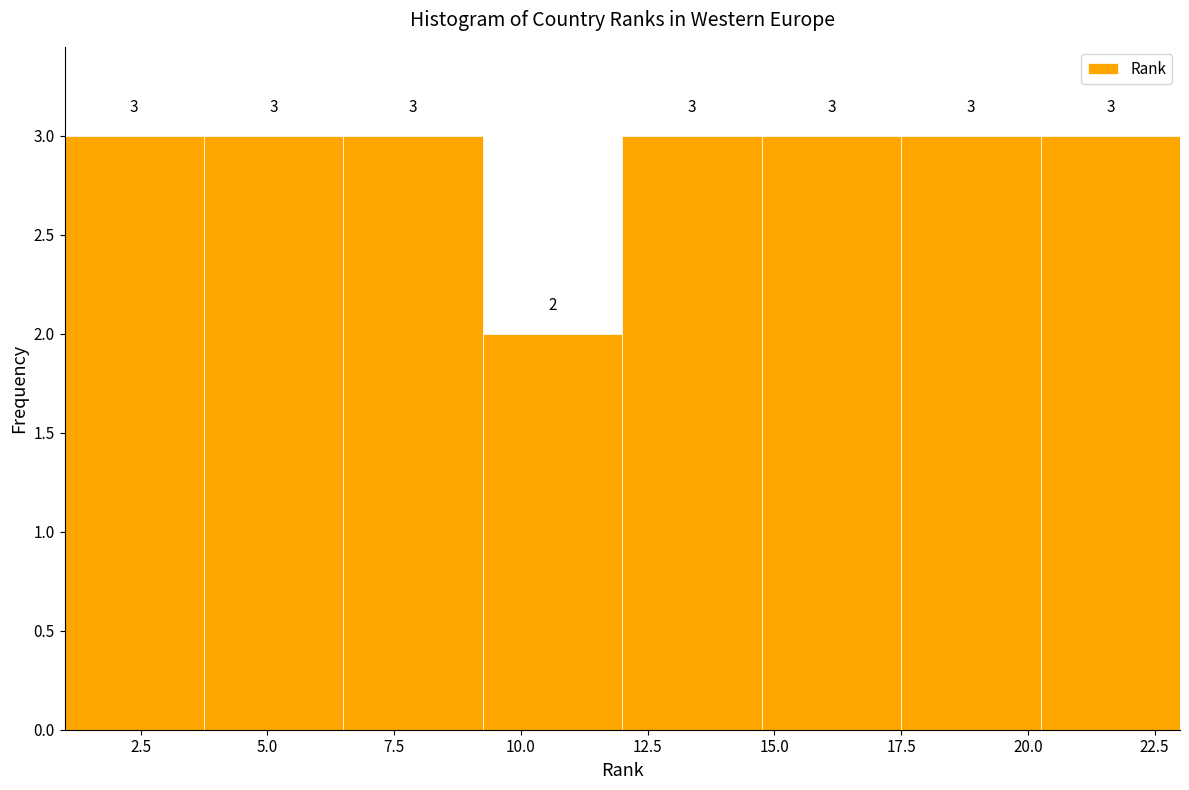

Reading left to right, transcribe this chart: for each bar, give the range it covers on the x-axis and its height. The bar edges are not printed on the chart, so give them approximately, as read against the axis.

1.00 to 3.75: 3
3.75 to 6.50: 3
6.50 to 9.25: 3
9.25 to 12.00: 2
12.00 to 14.75: 3
14.75 to 17.50: 3
17.50 to 20.25: 3
20.25 to 23.00: 3